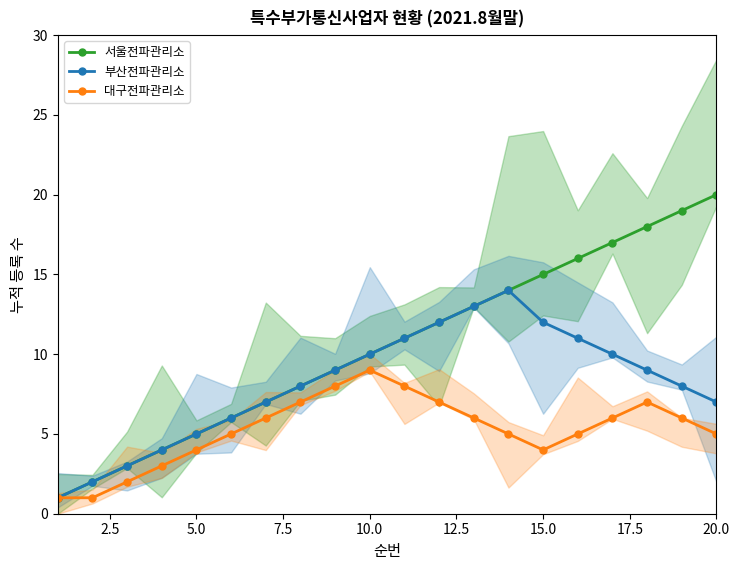

Which category has the highest value in the 대구전파관리소 series?

10.0